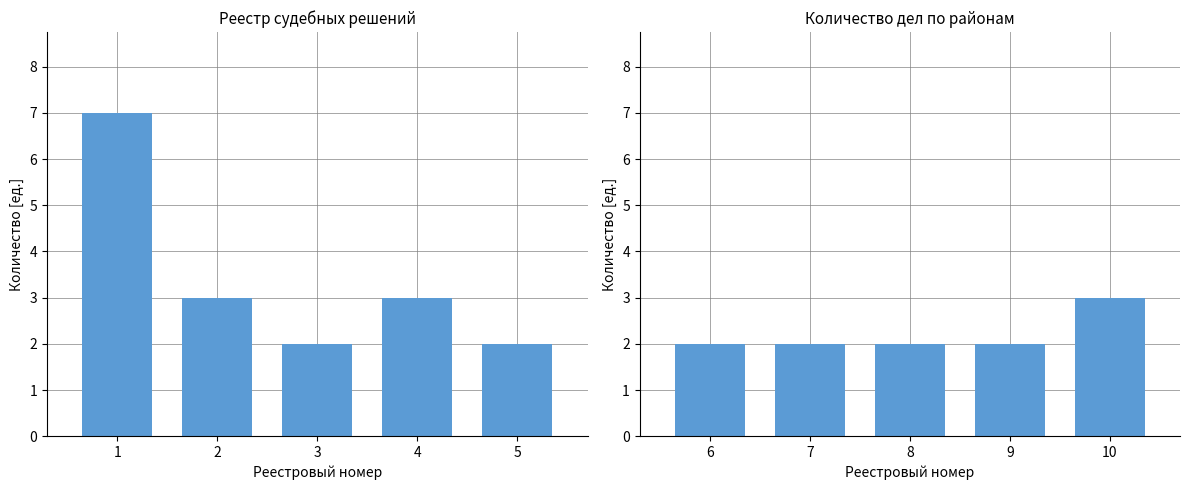

How many data points are above 2?

1